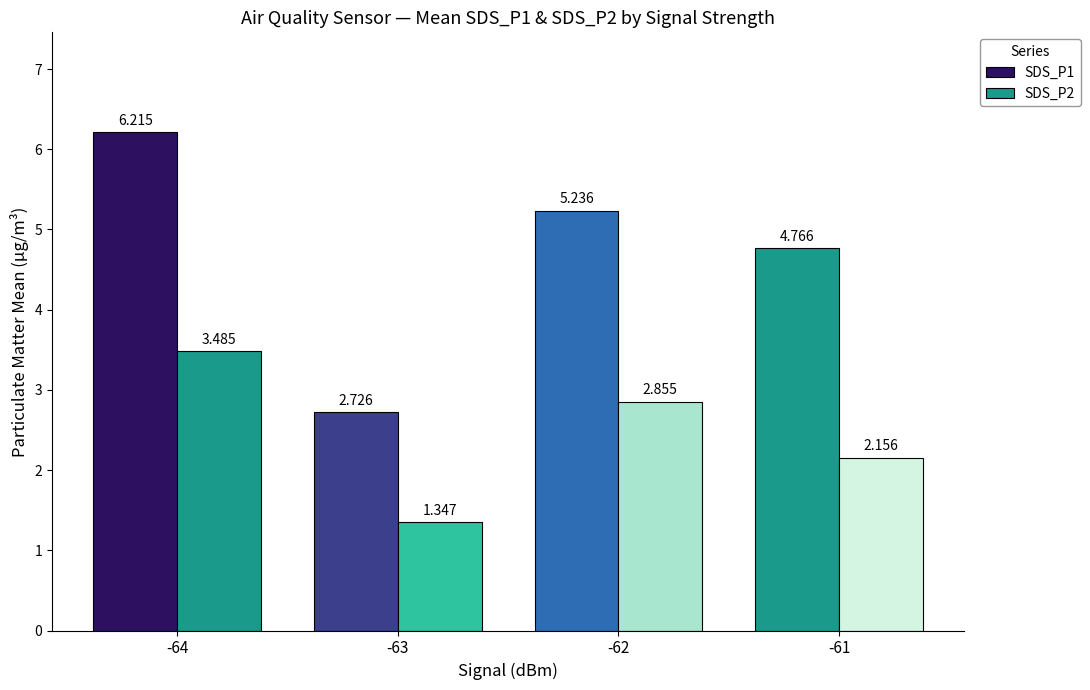

How many bars are there in each group?

2